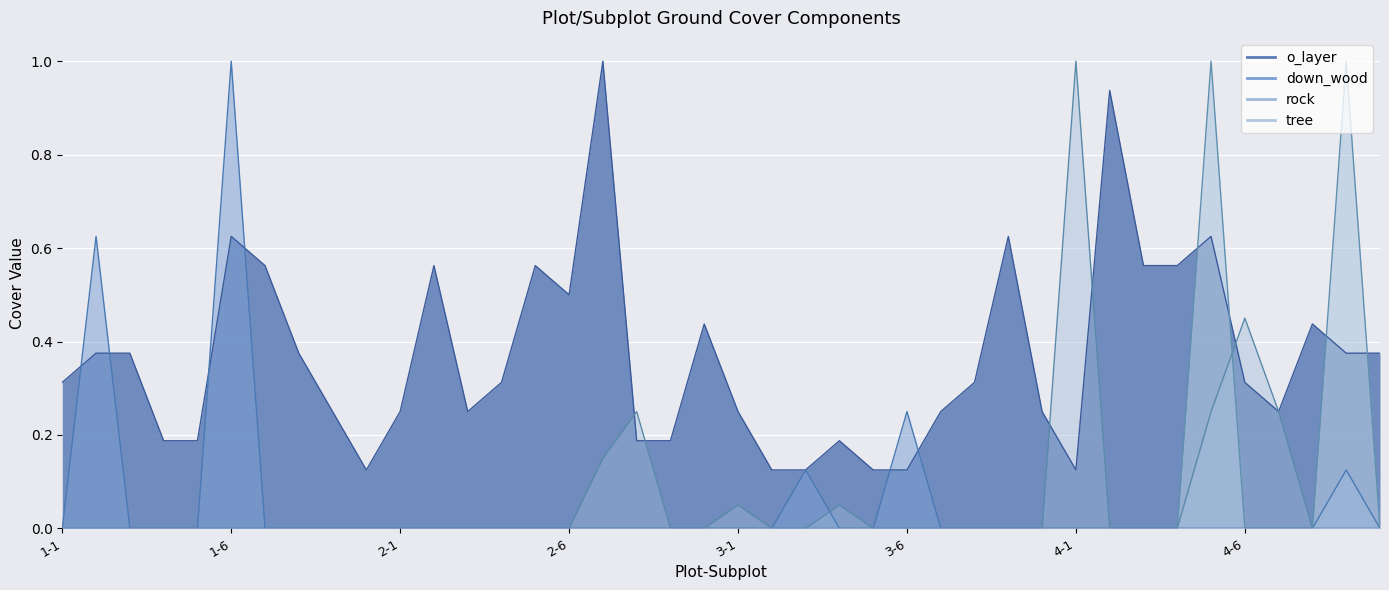

Which has a higher value, 1-9 or 1-1?

1-1